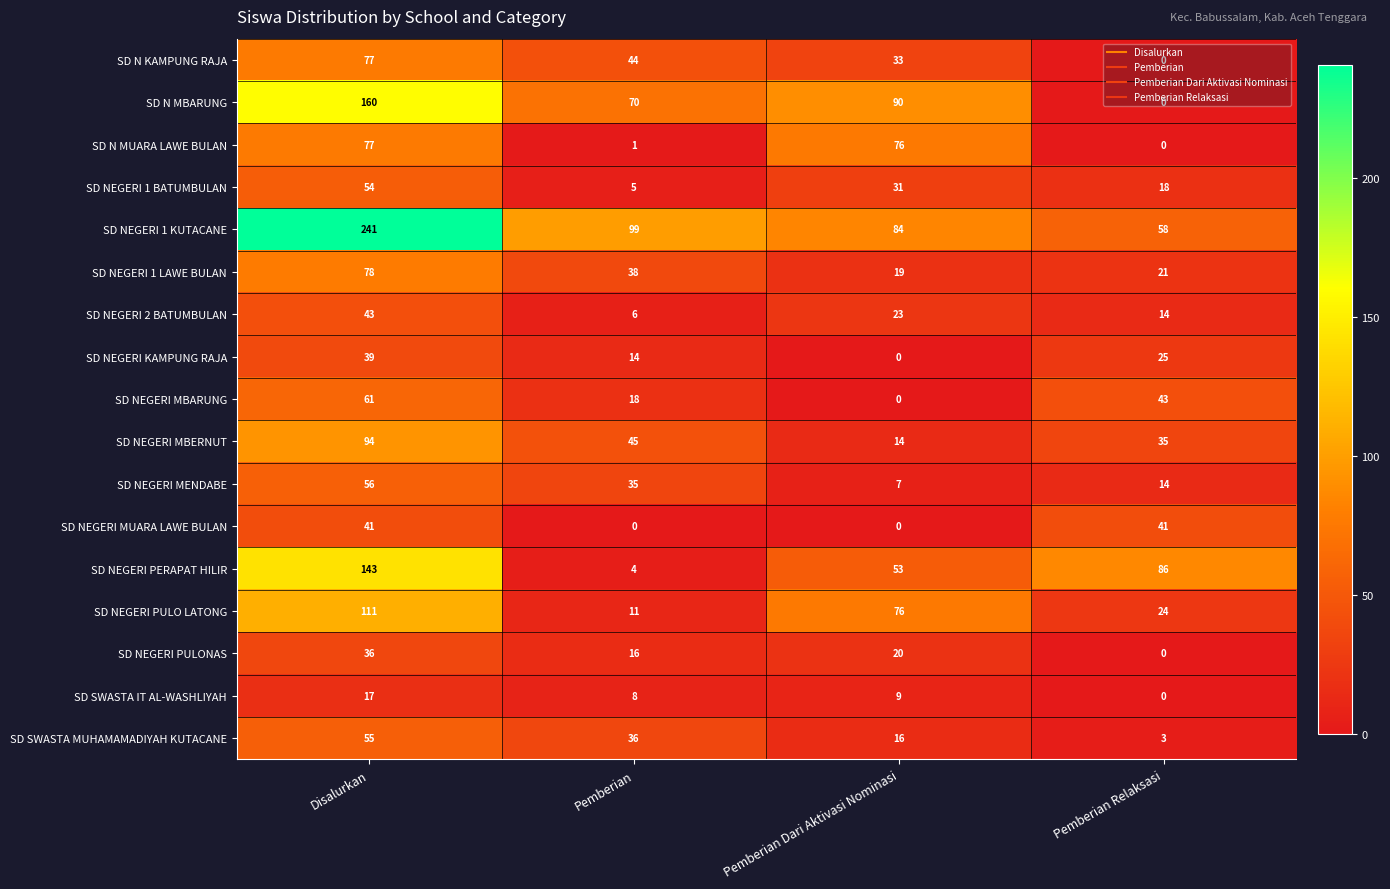

The value of SD NEGERI MUARA LAWE BULAN at Disalurkan is 55. True or false?

False